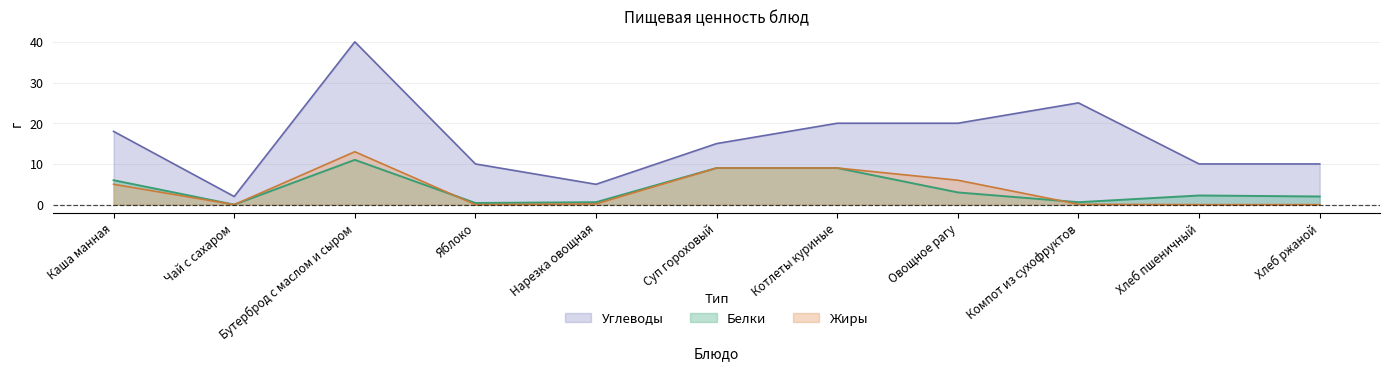

At which label does Белки first exceed 2?

Каша манная